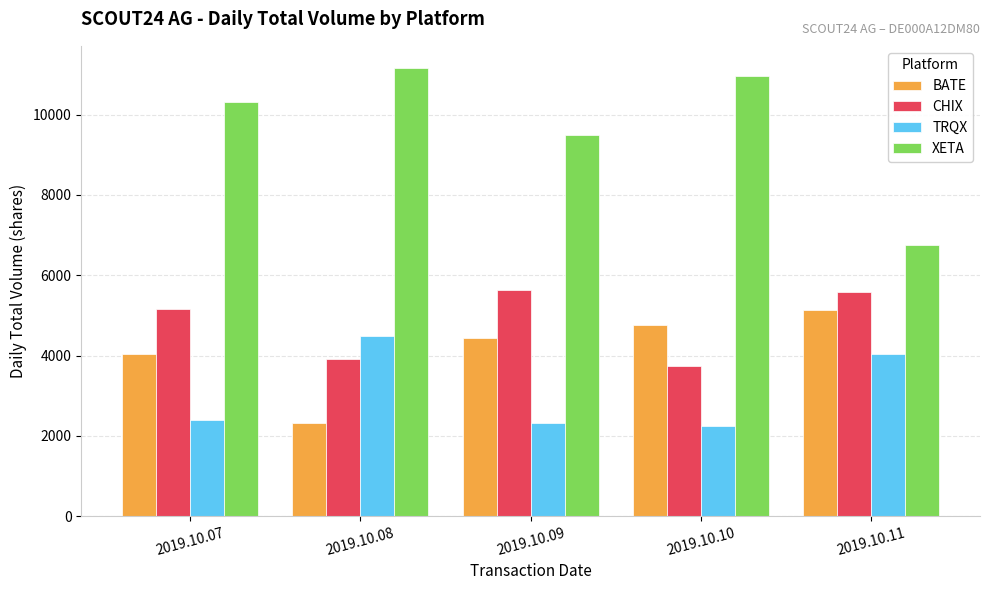

What is the total value across all series at 2019.10.09?

21900